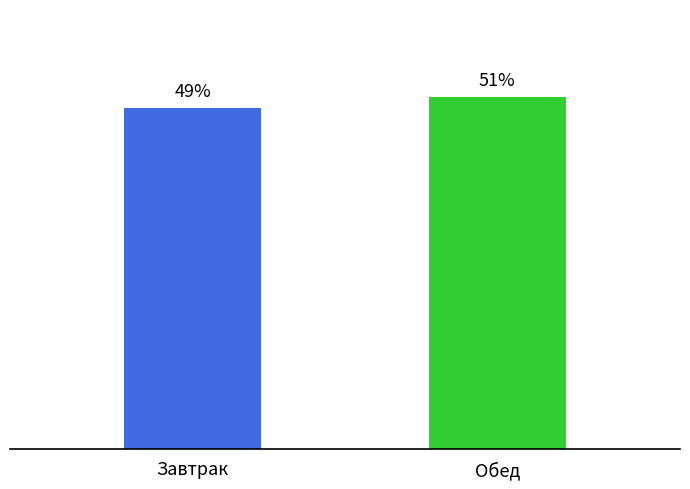

What is the label of the 1st bar from the right?

Обед